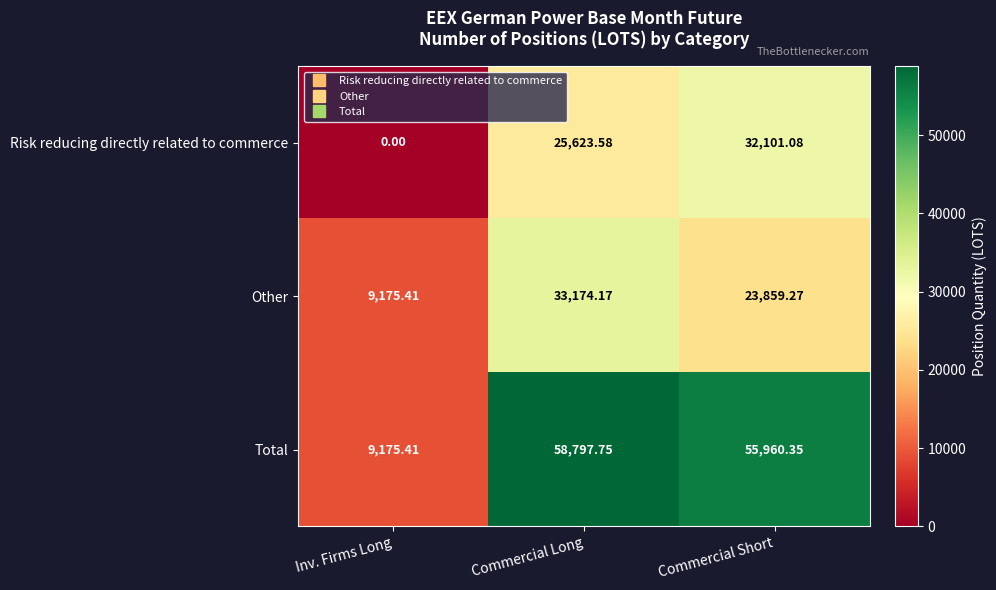

Which category has the lowest value in the Risk reducing directly related to commerce series?

Inv. Firms Long